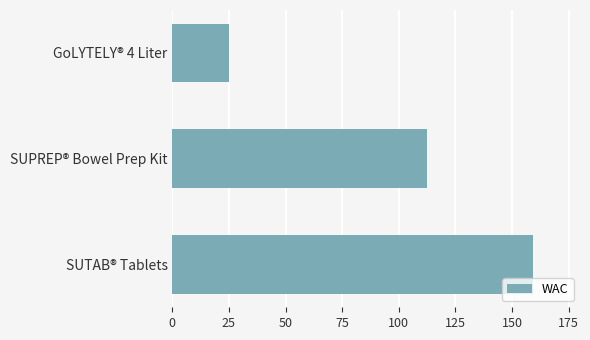

Rank the categories by value from highest to lowest.

SUTAB® Tablets, SUPREP® Bowel Prep Kit, GoLYTELY® 4 Liter